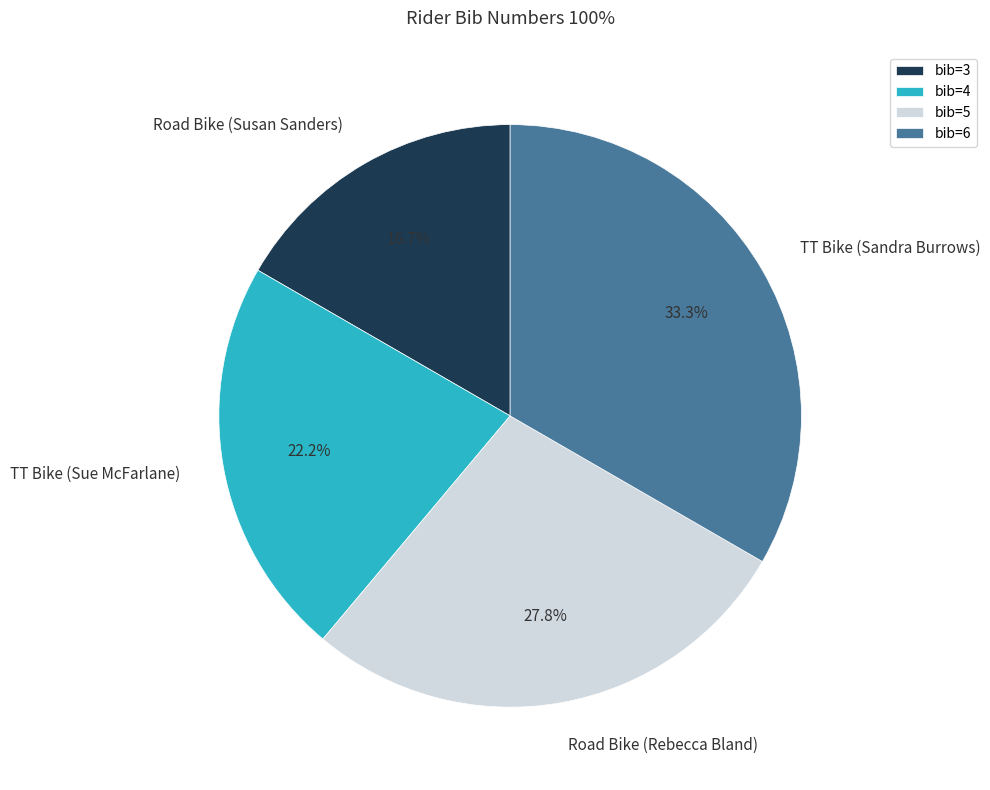

Is the sum of TT Bike (Sue McFarlane) and TT Bike (Sandra Burrows) greater than half?

Yes